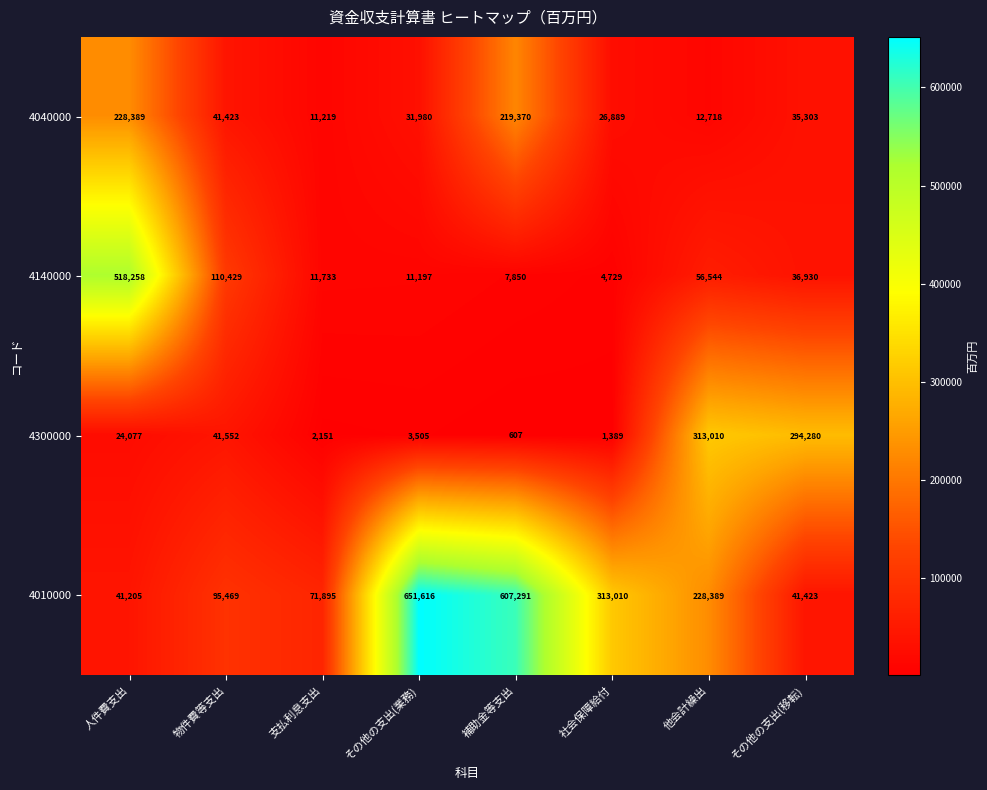

What is the total value across all series at その他の支出(移転)?

407936